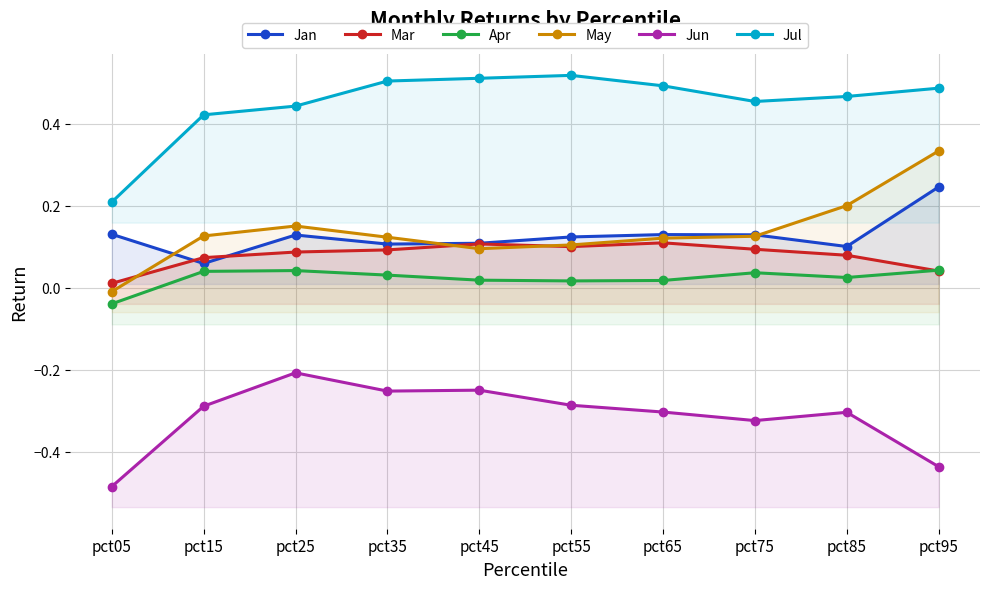

What is the difference between the maximum and minimum values in the Jan series?

0.2